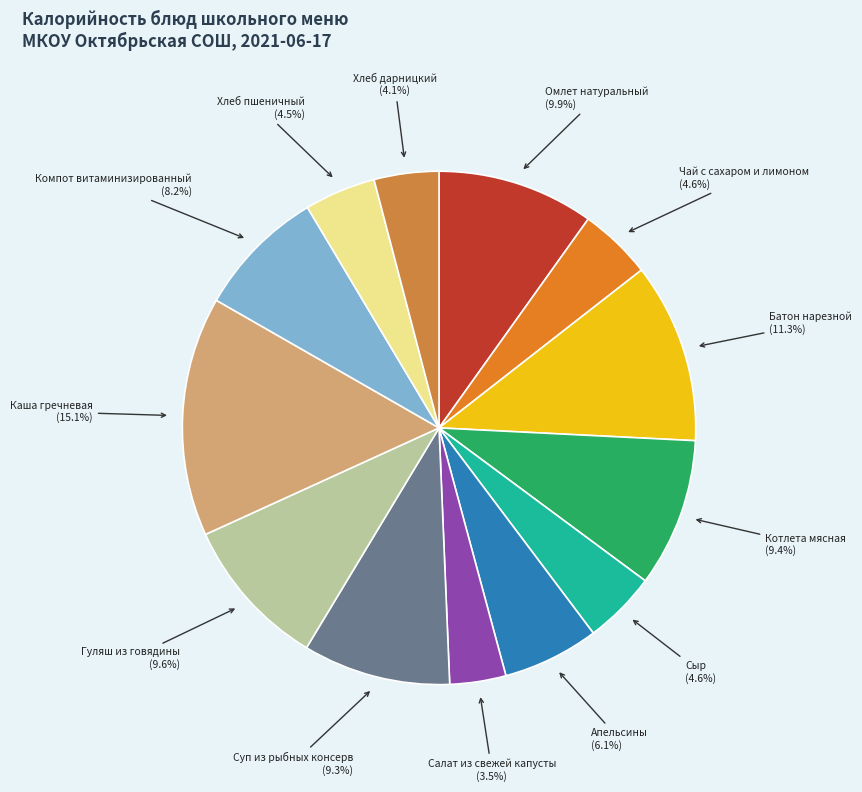

Which category has the biggest portion of the pie?

Каша гречневая